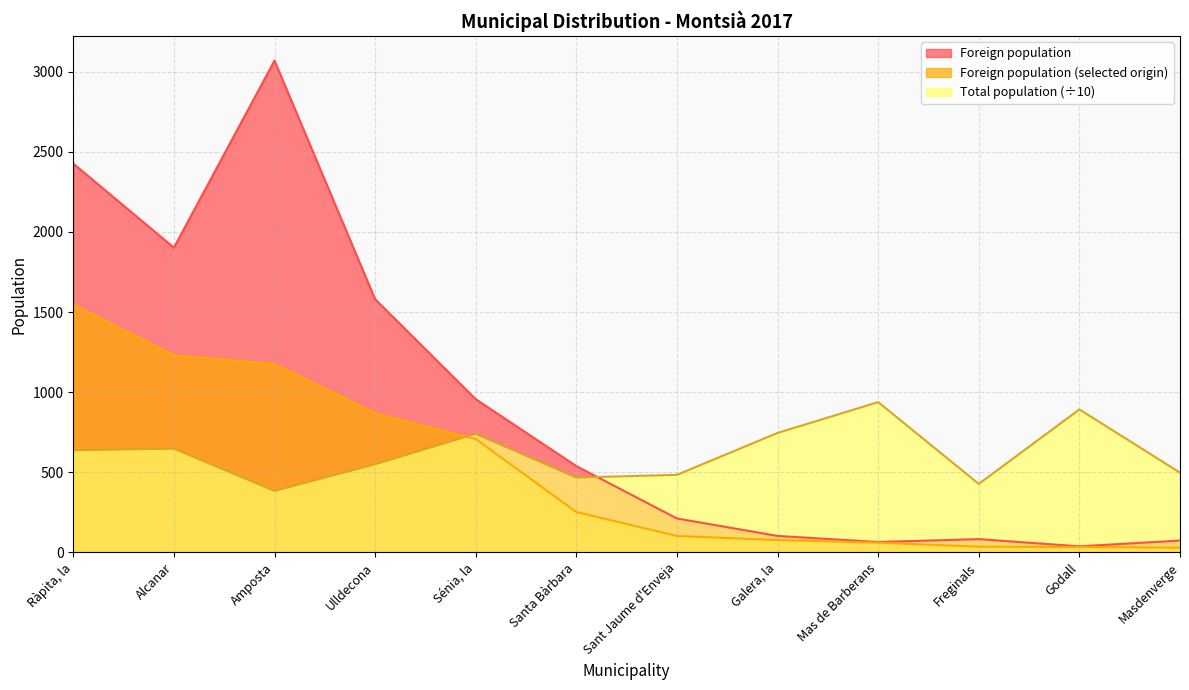

Is it true that Foreign population equals 67.3 at Galera, la?

False